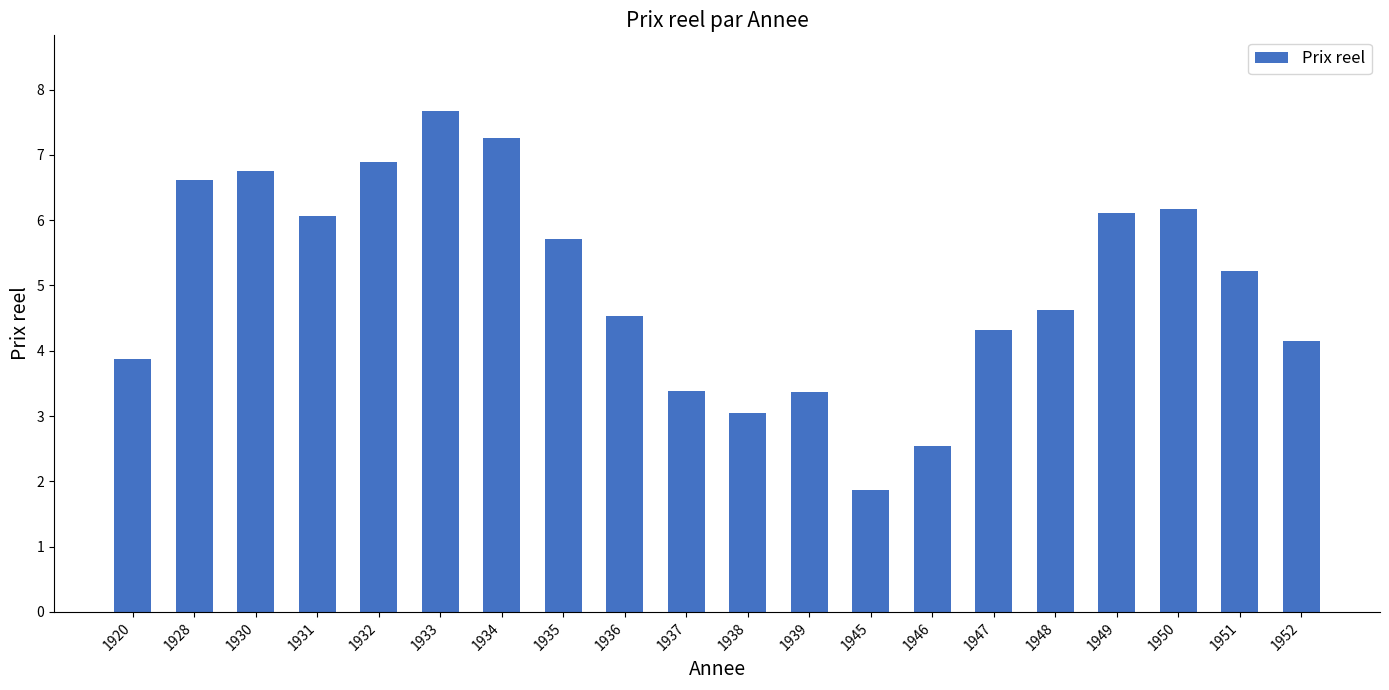

Is it true that the value at 1920 is 6.8?

False